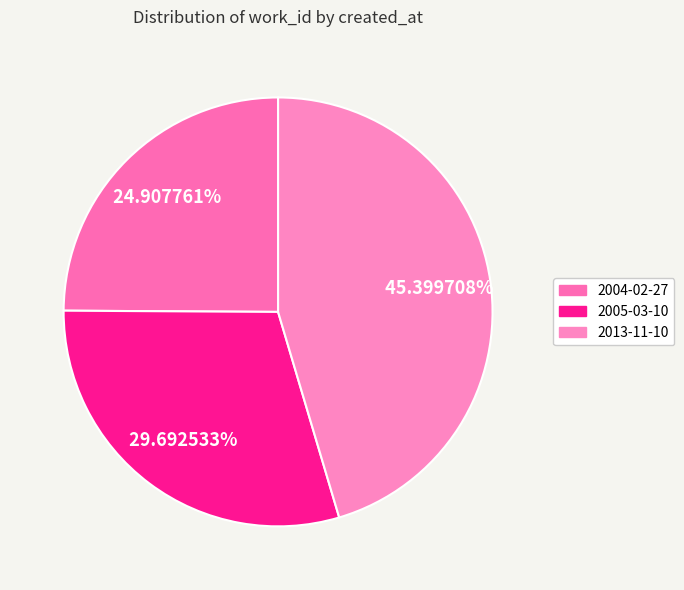

To the nearest percent, what portion does 2005-03-10 represent?

30%